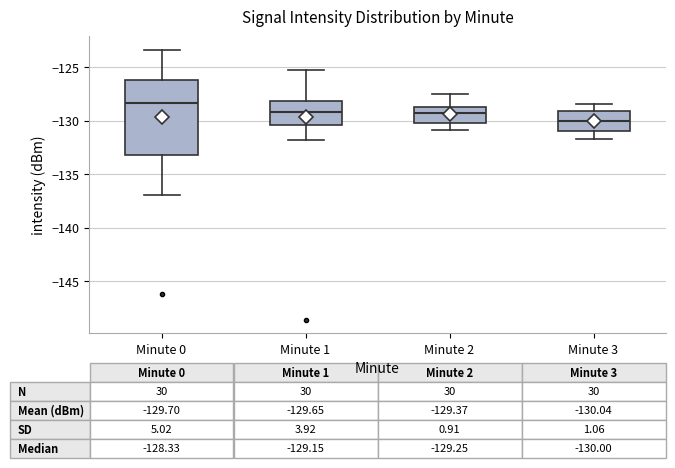

Comparing the boxes themselves (not the whiskers), which one is the tallest?

Minute 0